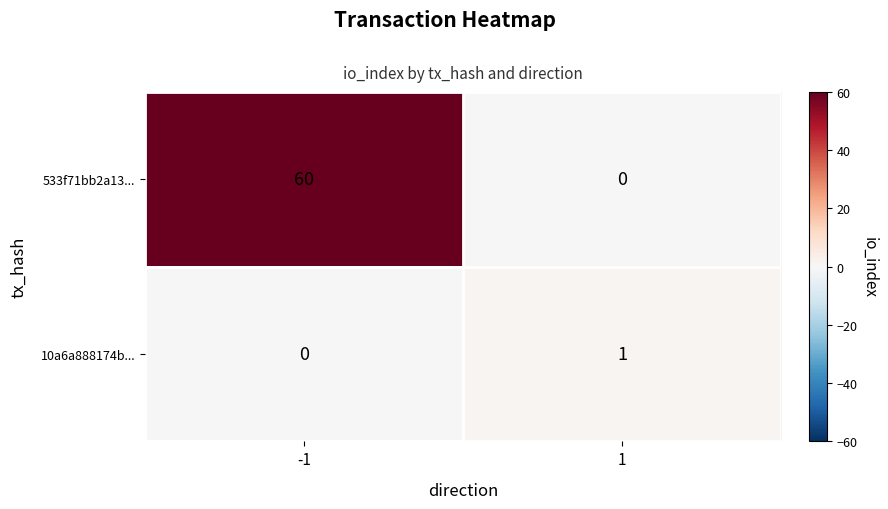

How many data points does each series have?

2